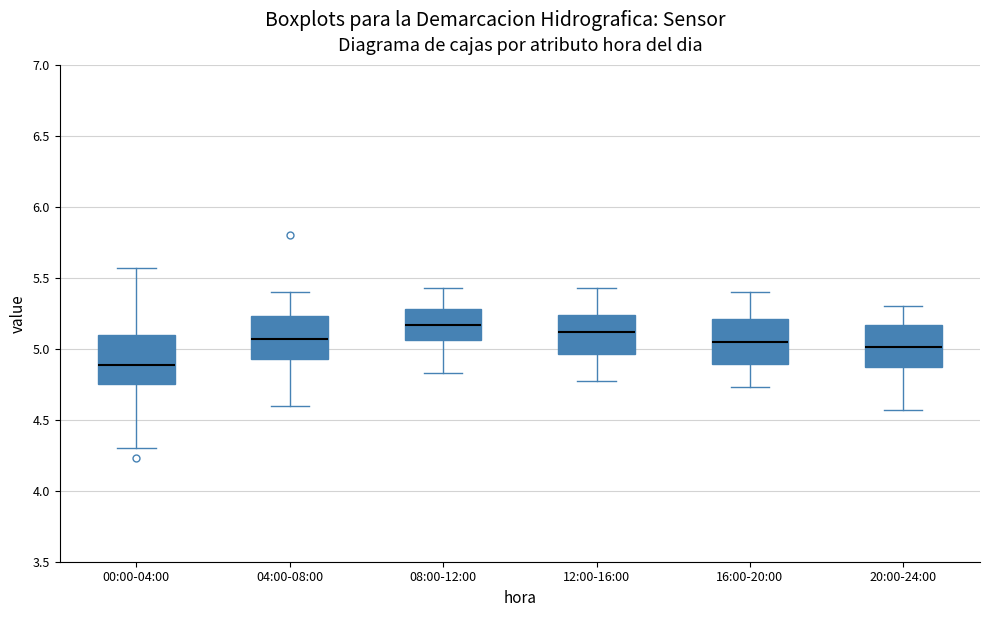

Reading left to right, transcribe this box plot: for each box, give where its median line is, the range the box spans, and where its two whiskers end, as read against the y-axis. The values are not printed on the chart, so give them approximately, as read against the axis.

00:00-04:00: median 4.90, box 4.75 to 5.10, whiskers 4.30 to 5.55
04:00-08:00: median 5.05, box 4.95 to 5.25, whiskers 4.60 to 5.40
08:00-12:00: median 5.15, box 5.05 to 5.30, whiskers 4.85 to 5.45
12:00-16:00: median 5.10, box 4.95 to 5.25, whiskers 4.75 to 5.45
16:00-20:00: median 5.05, box 4.90 to 5.20, whiskers 4.75 to 5.40
20:00-24:00: median 5.00, box 4.85 to 5.15, whiskers 4.55 to 5.30